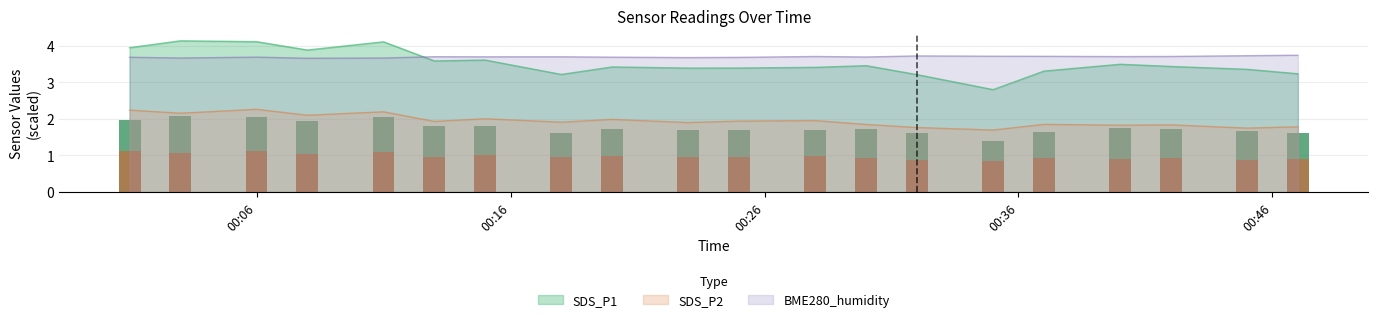

How many data points does each series have?

20